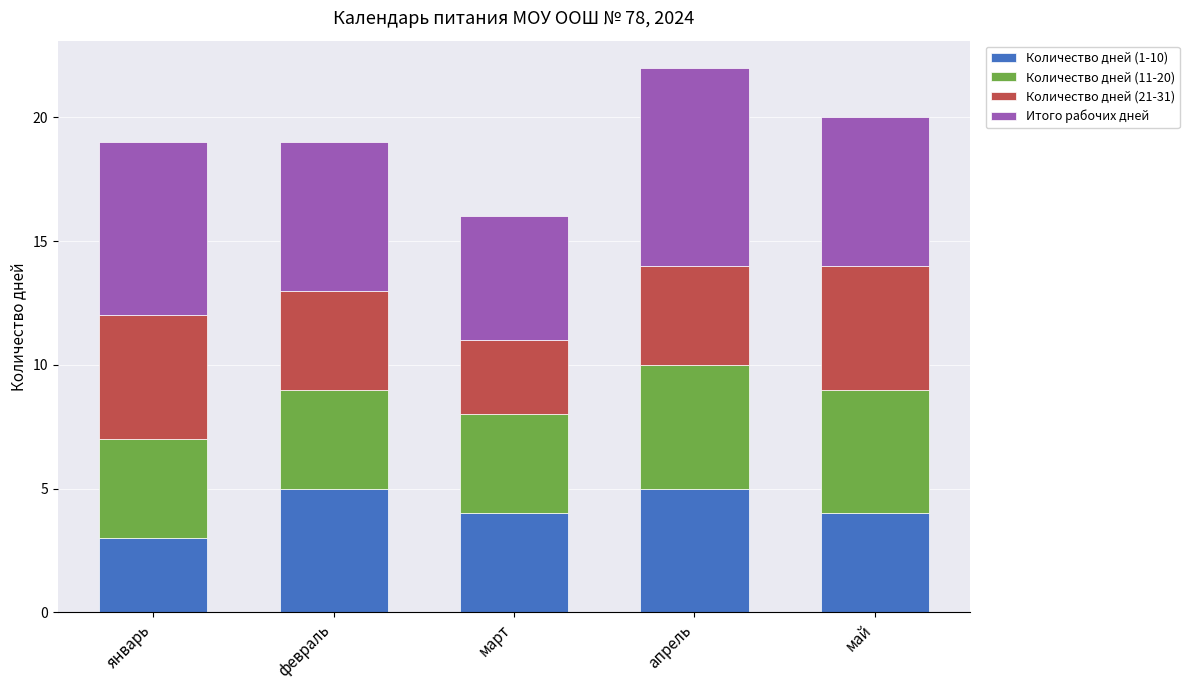

What is the sum of all Количество дней (1-10) values?

21